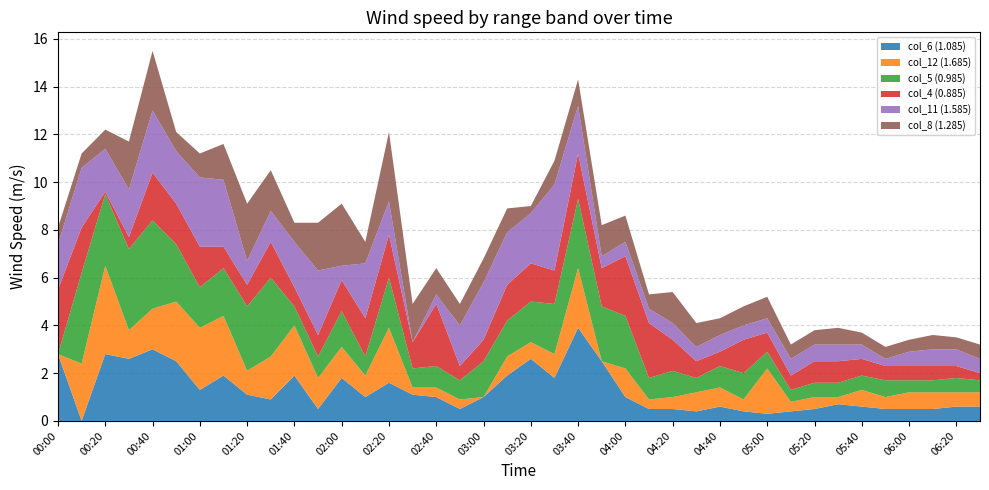

At which label does col_6 (1.085) reach its peak?

03:40